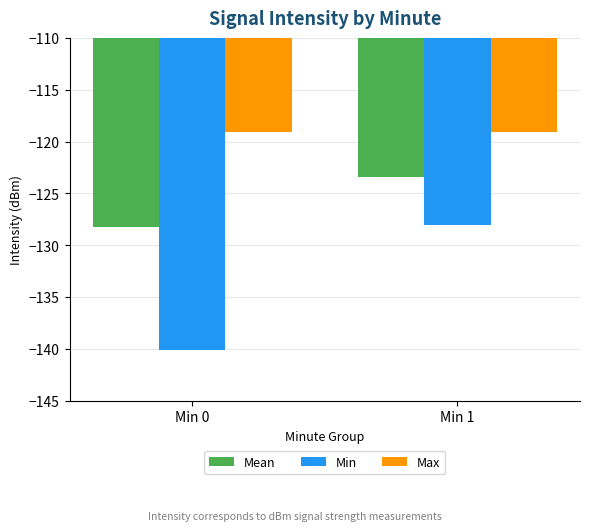

How many distinct data groups are displayed?

3